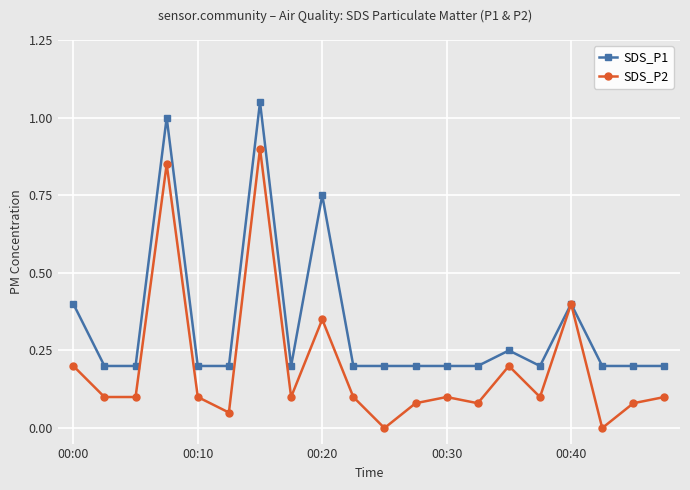

Which series has the largest total across all categories?

SDS_P1